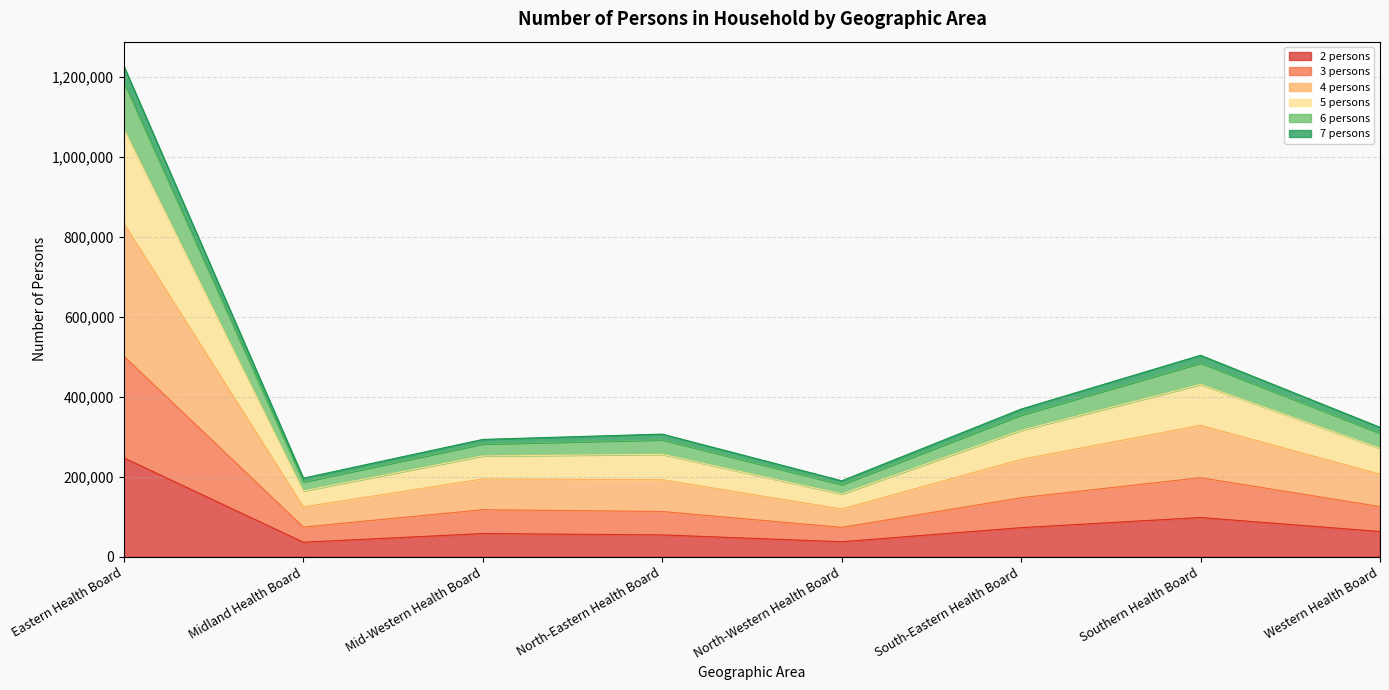

How many interior local peaks does the 7 persons series have?

2